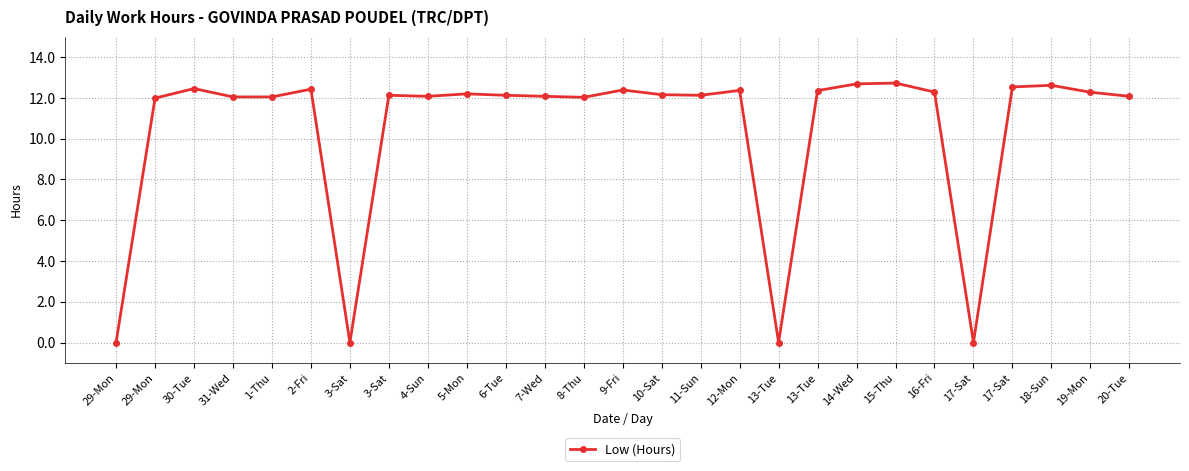

How many data points does each series have?

27